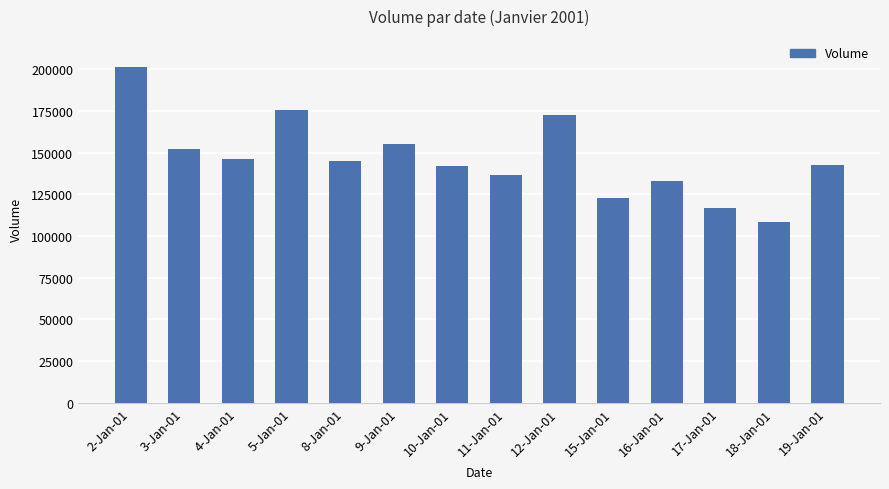

What is the difference between the second highest and second lowest values?

58651